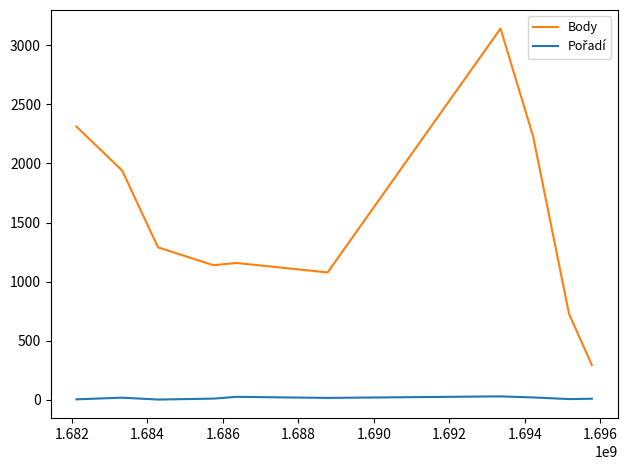

Which series has the largest total across all categories?

Body